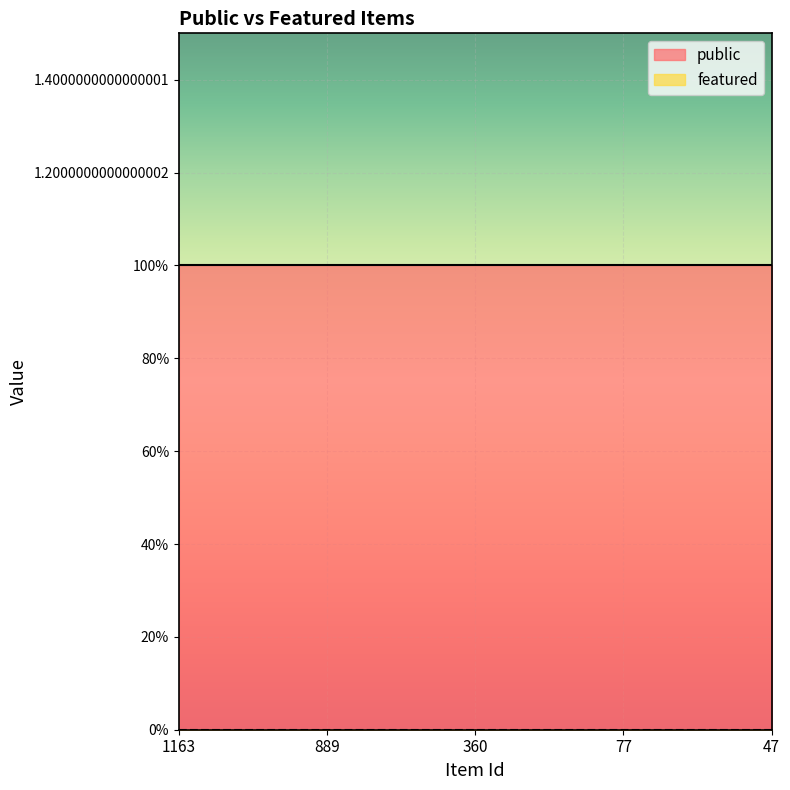

Is the value of public at 1163 greater than the value of featured at 77?

Yes